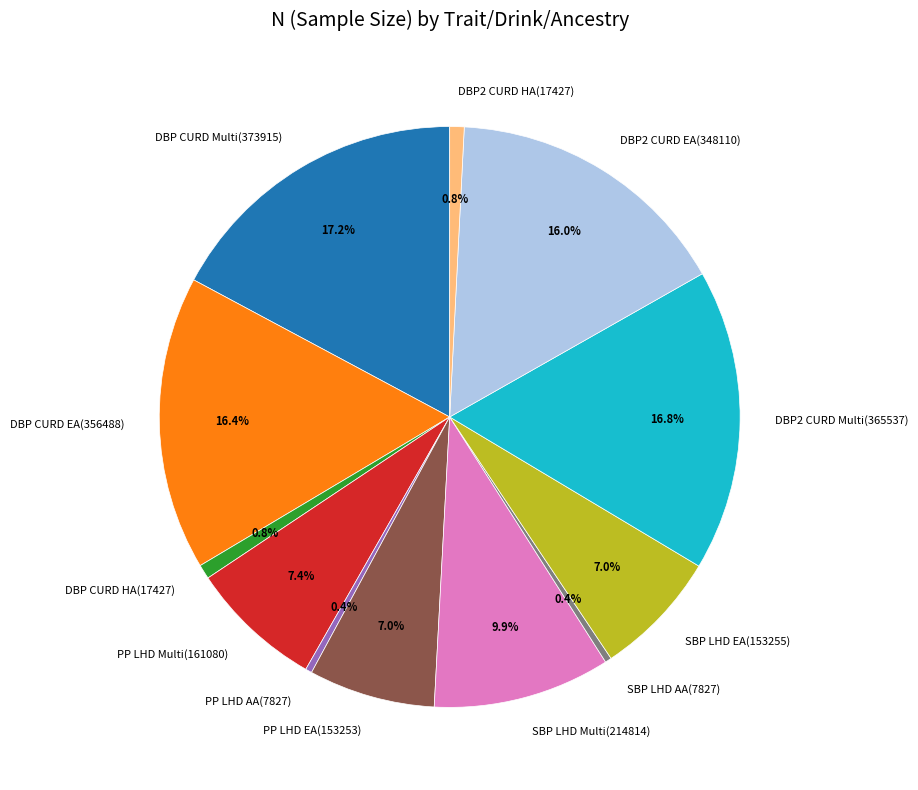

Which has a higher value, DBP CURD Multi(373915) or DBP2 CURD EA(348110)?

DBP CURD Multi(373915)